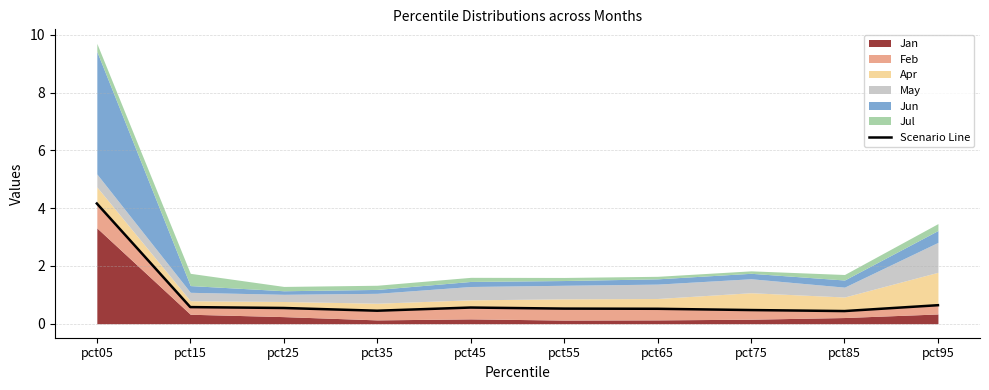

Reading left to right, what are all the values shown in this chart?

4.2	0.6	0.5	0.4	0.6	0.5	0.5	0.5	0.4	0.6